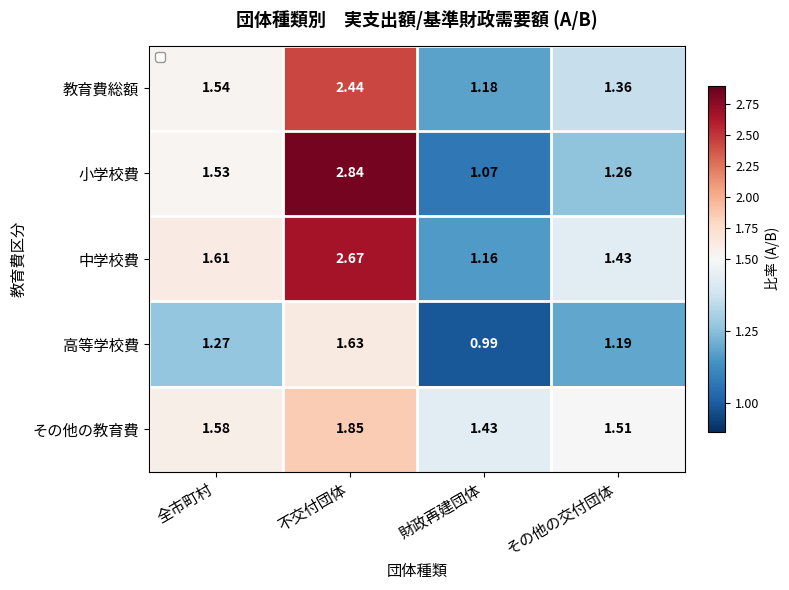

Which label corresponds to the largest value in the chart?

不交付団体